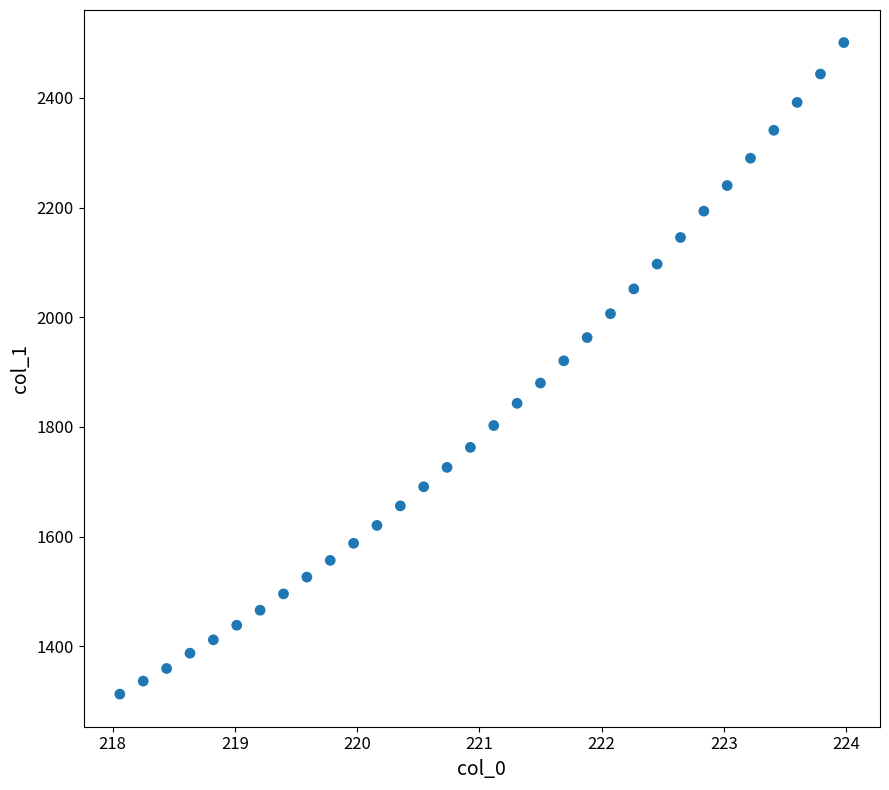

What is the range of Y values (max minus min)?

1187.7